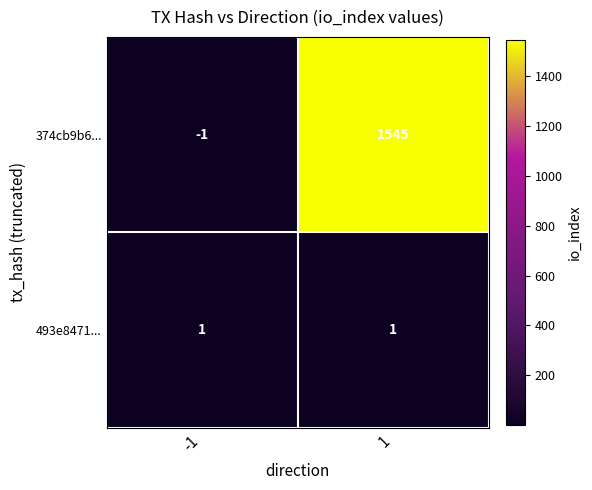

At how many categories does at least one series exceed 0?

2